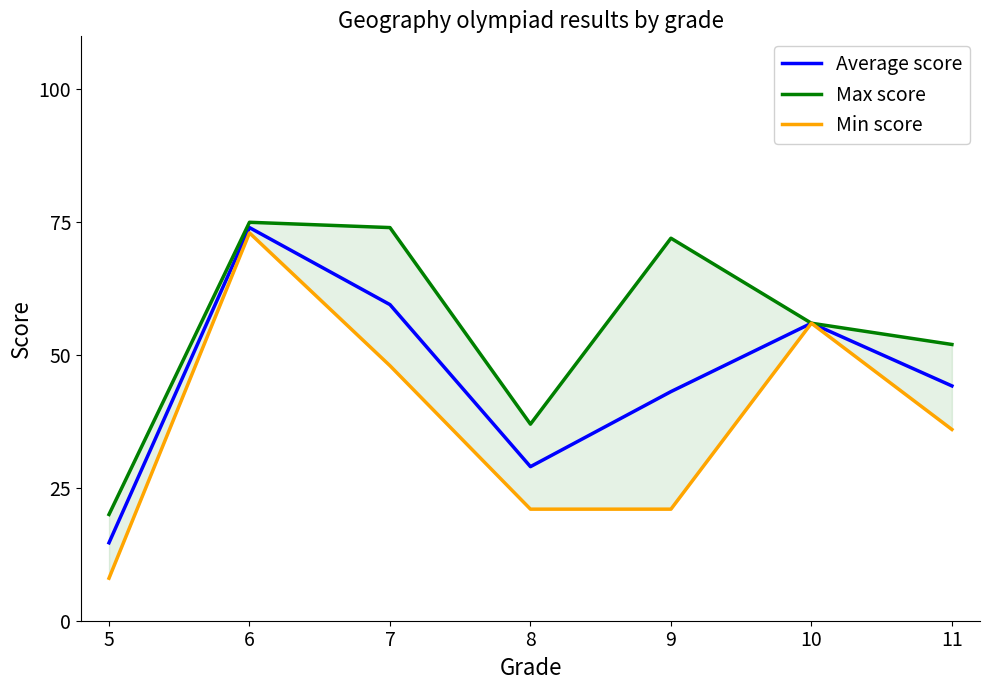

Which series has the largest range (max minus min)?

Min score